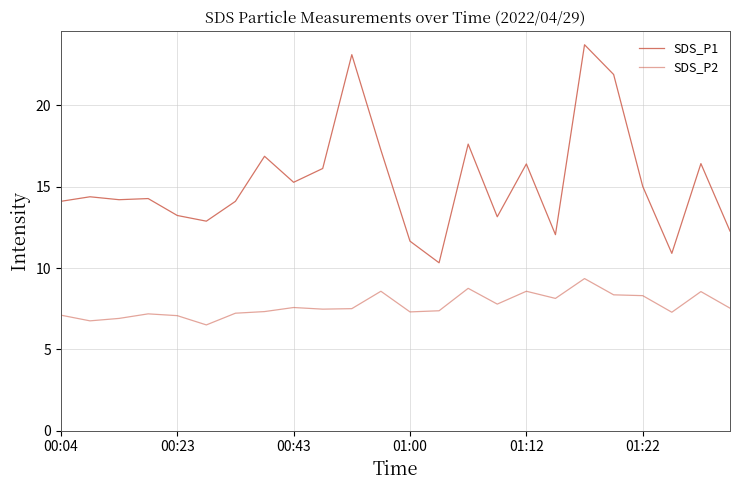

True or false: SDS_P2 has more than 2 interior local peaks.

True